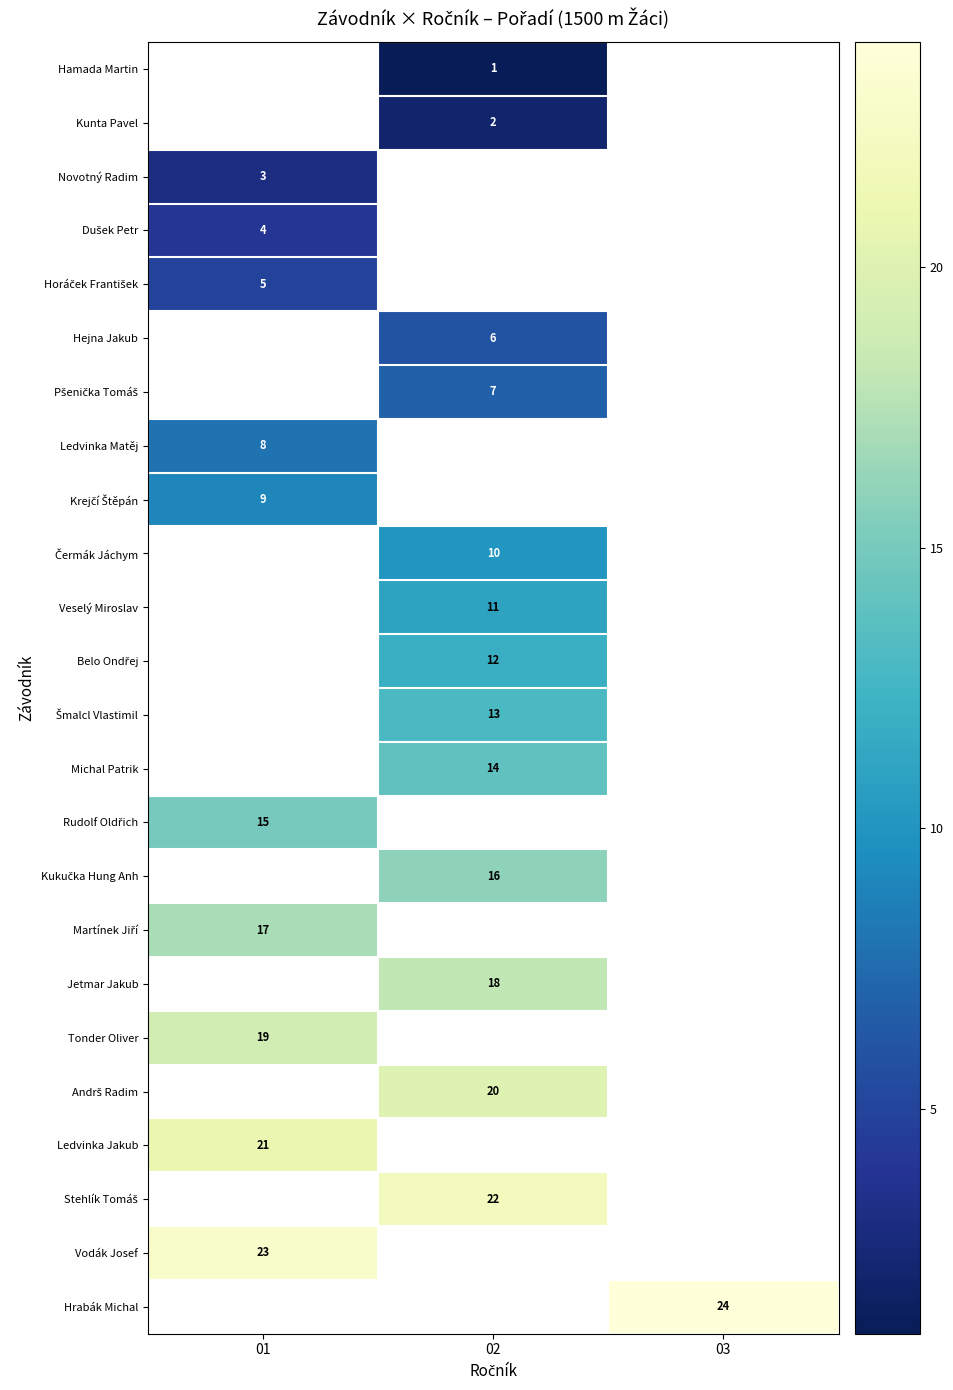

The value of Ledvinka Jakub at 01 is 10. True or false?

False